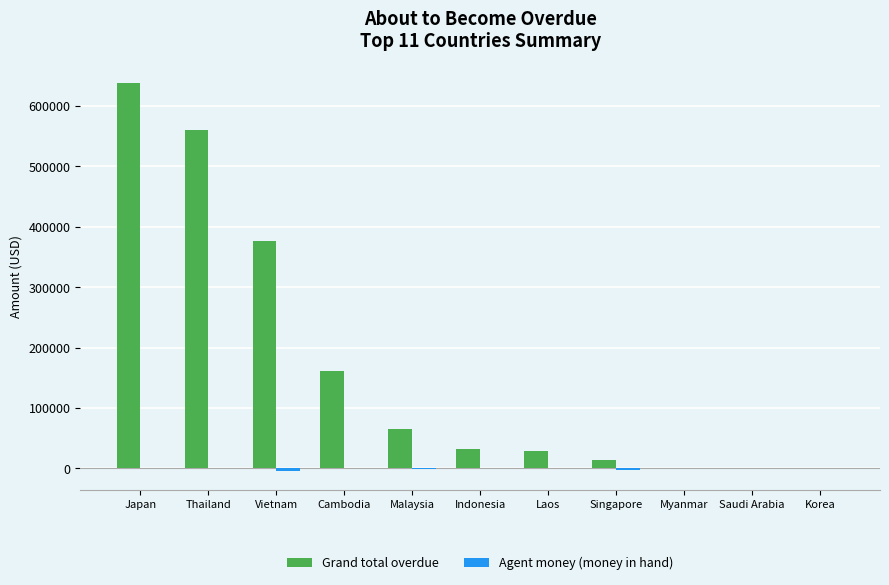

What is the maximum value shown in the chart?

638445.9